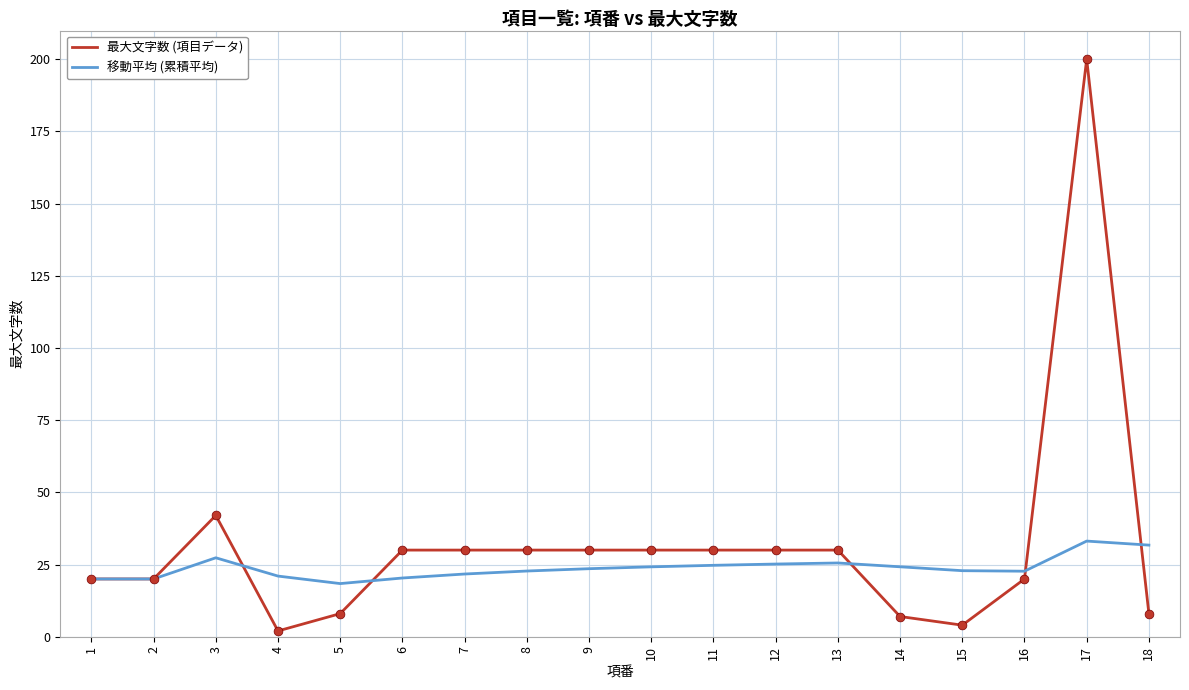

Which series has the largest range (max minus min)?

最大文字数 (項目データ)